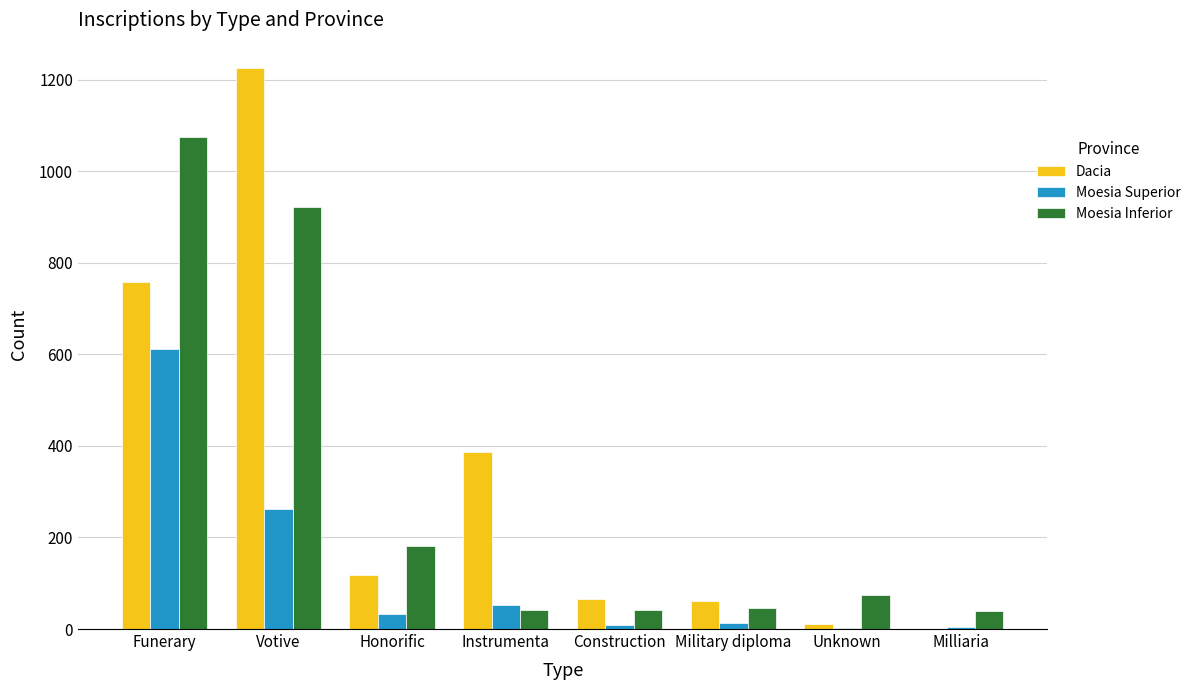

Which series changed the most between Instrumenta and Unknown?

Dacia